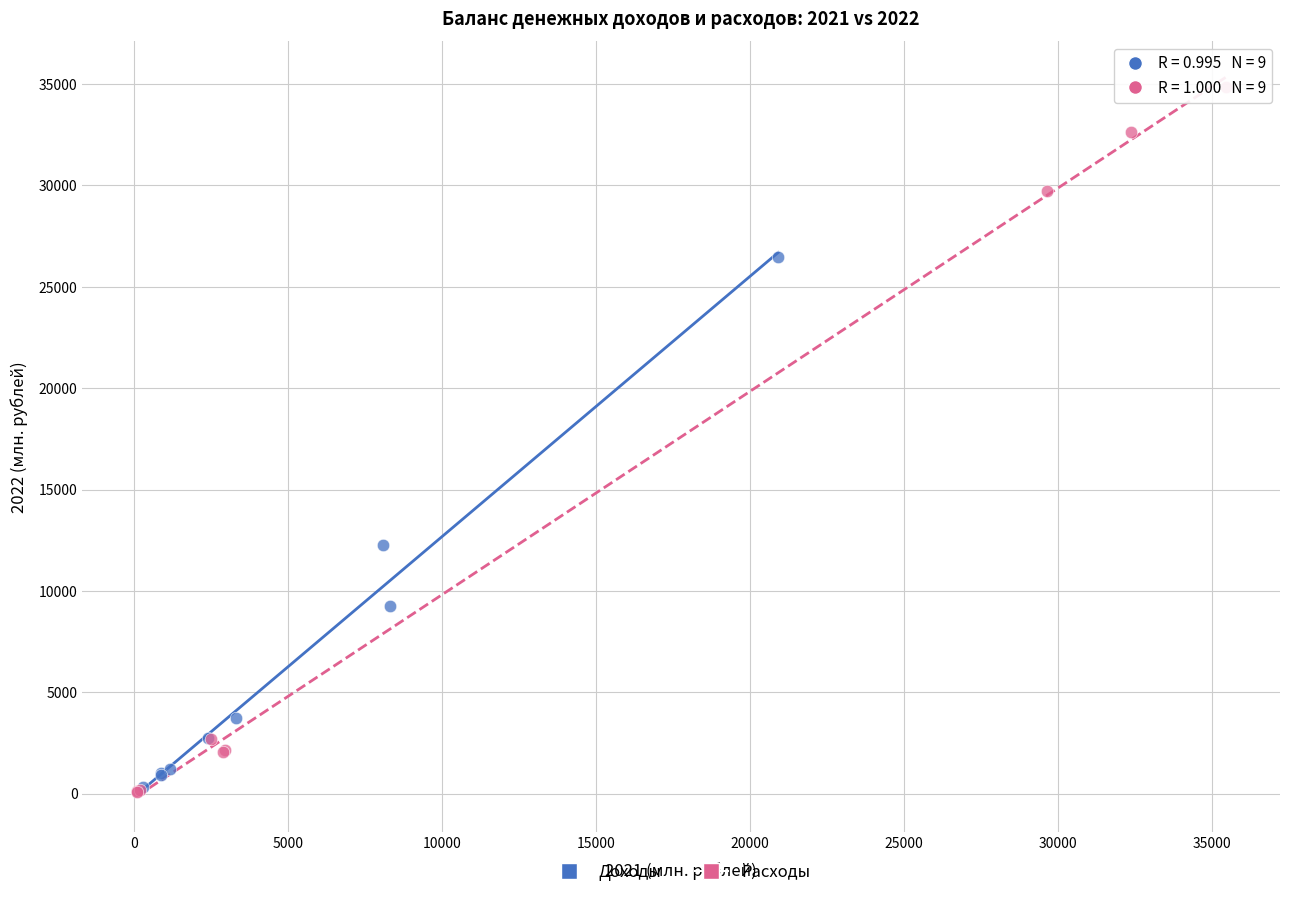

Which series reaches the maximum Y coordinate?

Расходы